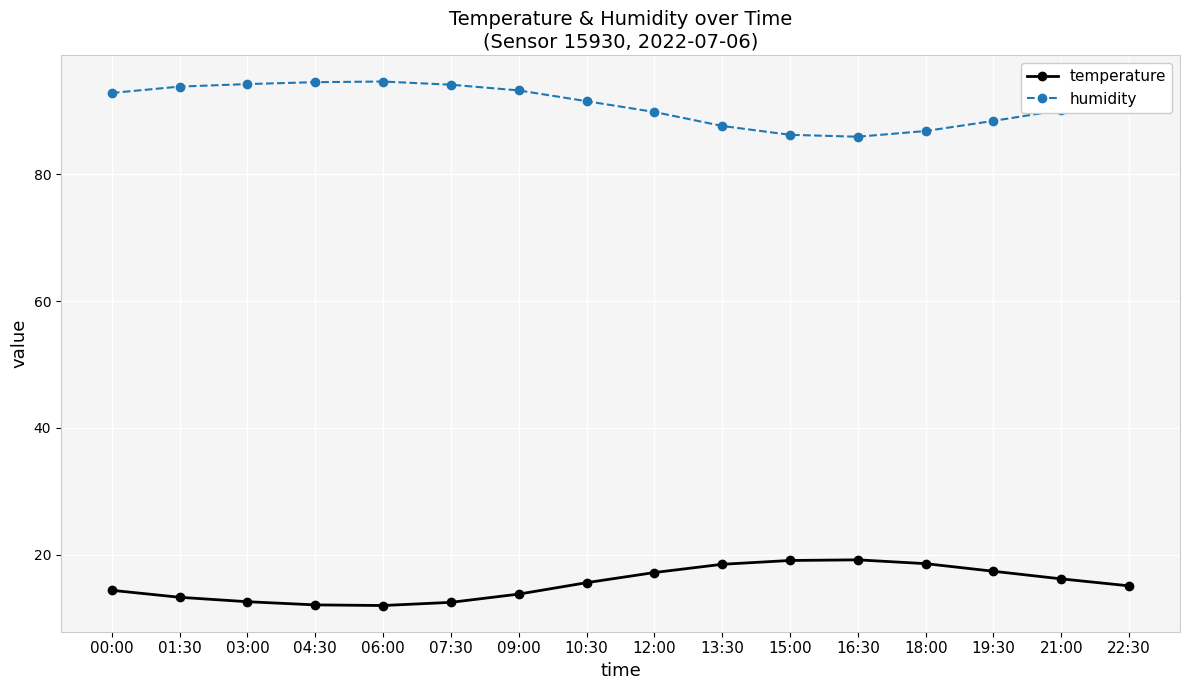

The value of temperature at 09:00 is 13.8. True or false?

True